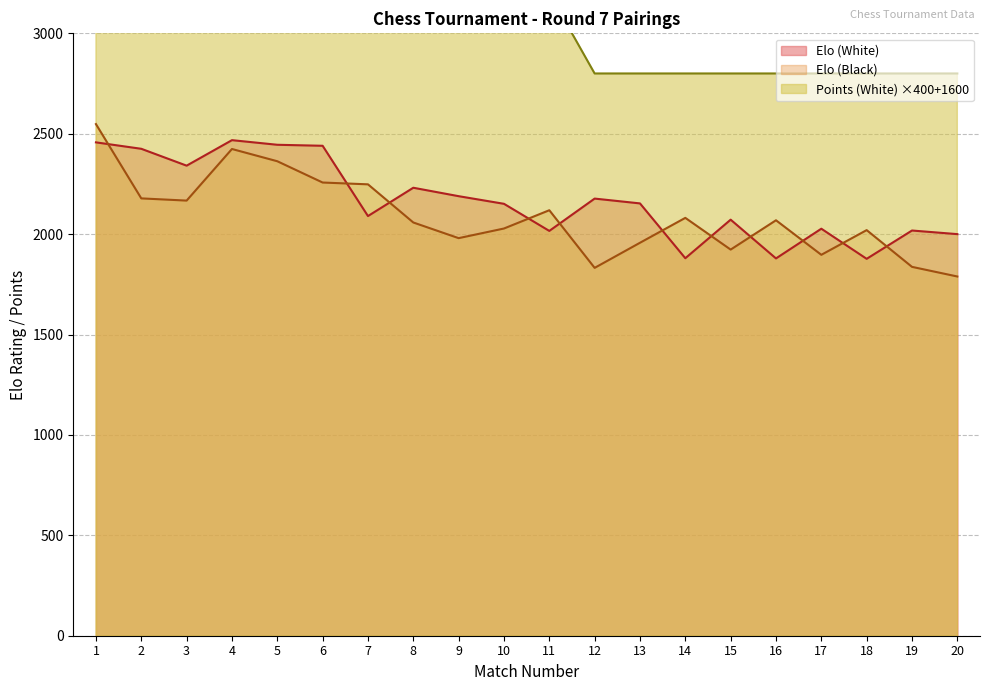

Which series has the widest spread of values?

Points (White)